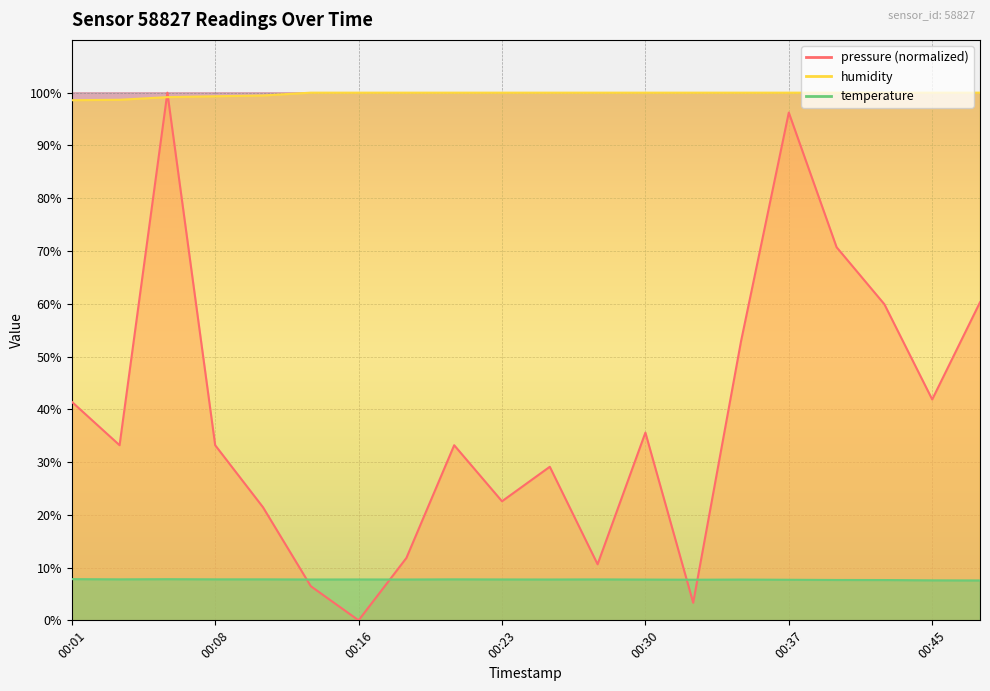

Which series changed the most between 00:01 and 00:08?

pressure_scaled